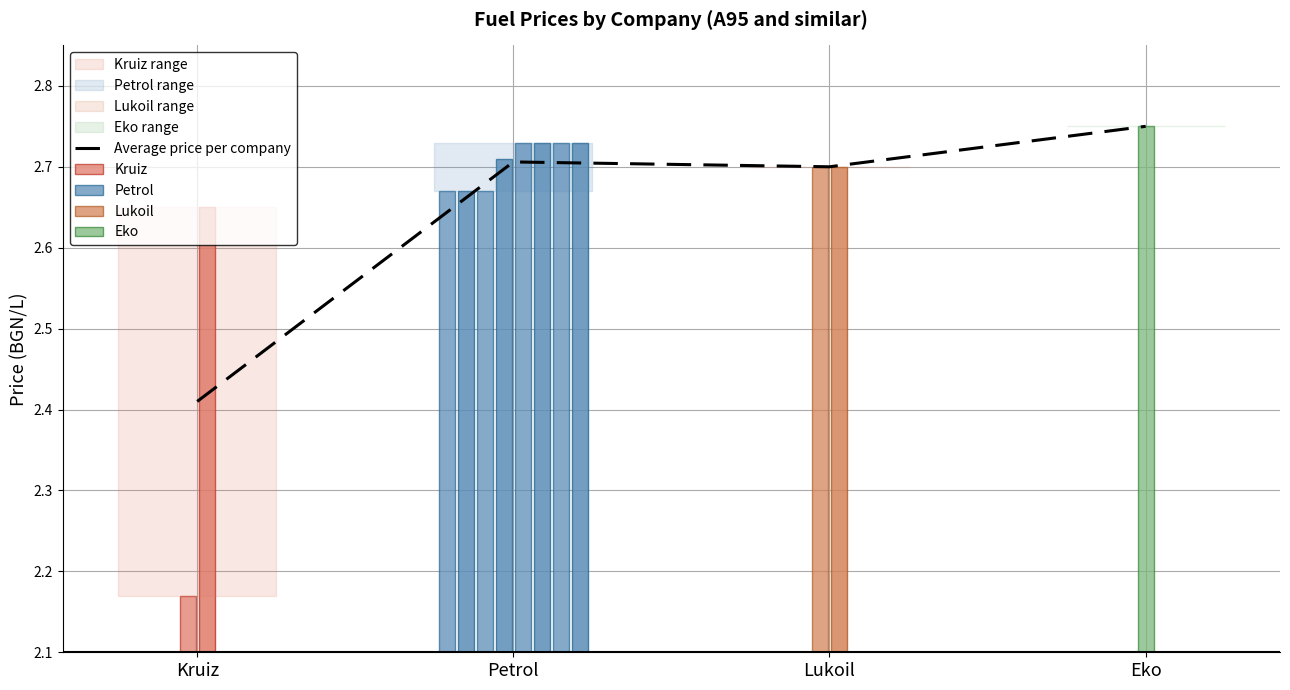

What is the ratio of the value at Lukoil to the value at Petrol?

1.0